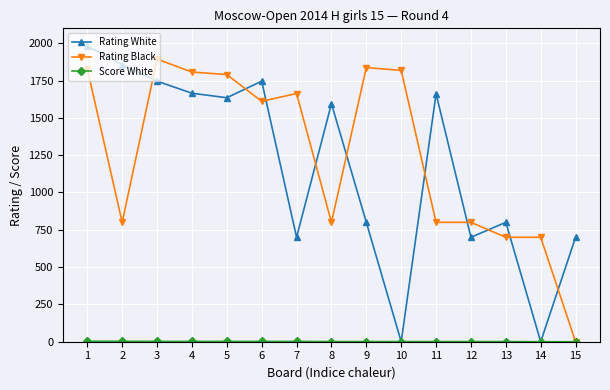

The value of Rating Black at 4 is 1807. True or false?

True